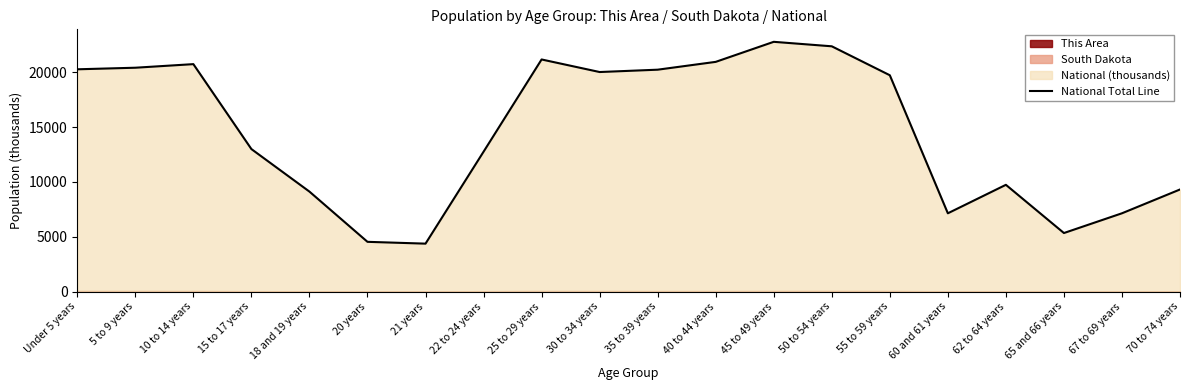

Which has a higher value, 22 to 24 years or 30 to 34 years?

30 to 34 years